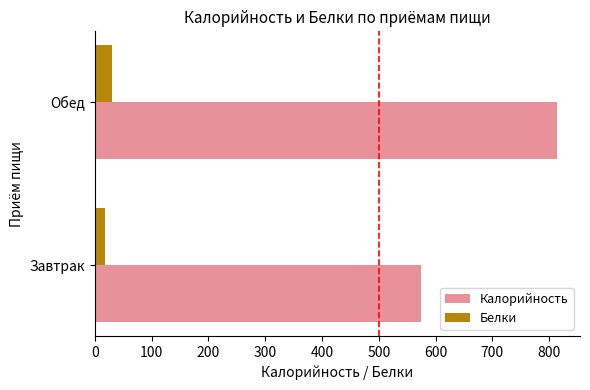

What is the difference between the Калорийность values at Обед and Завтрак?

239.9